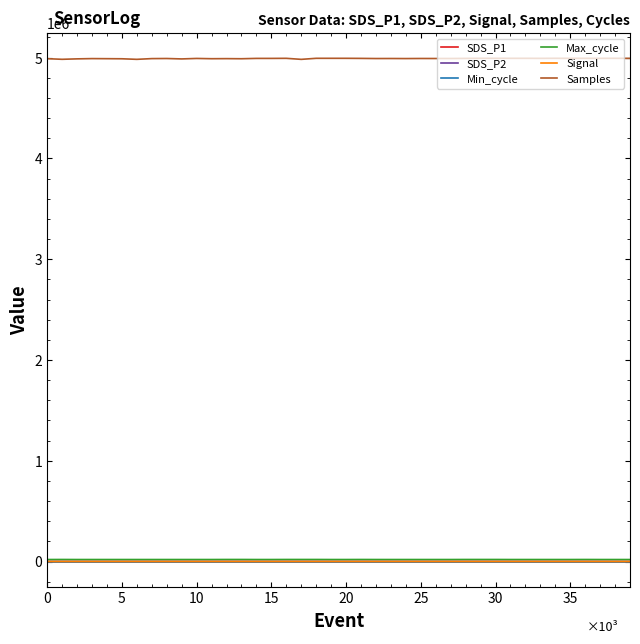

Which series has the largest total across all categories?

Samples